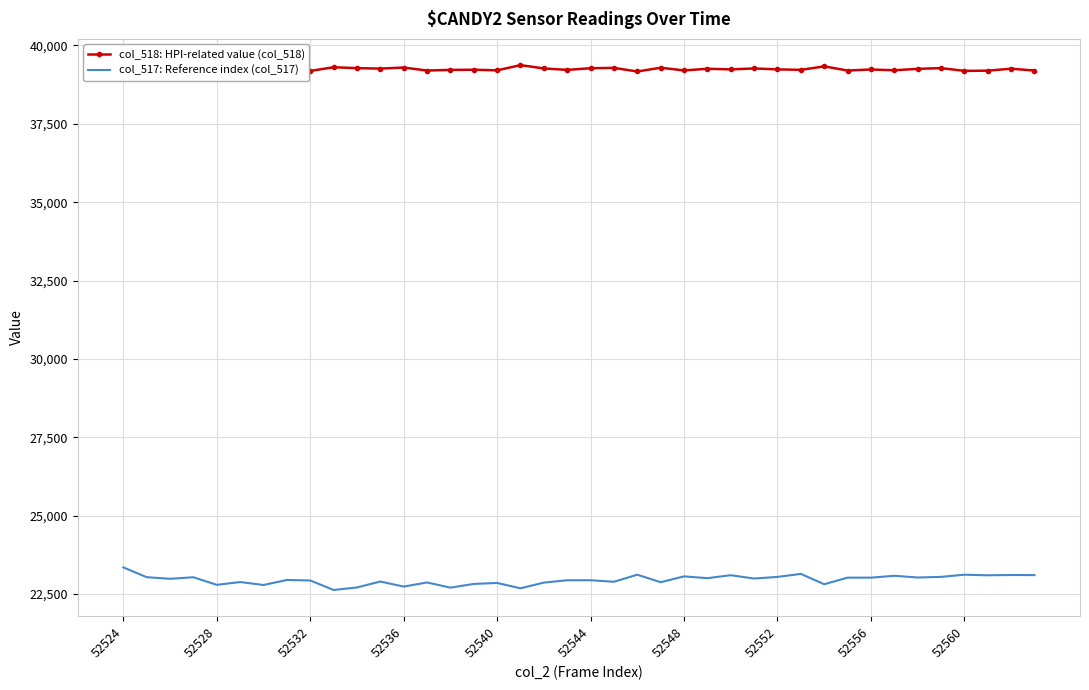

True or false: col_518: HPI-related value (col_518) and col_517: Reference index (col_517) cross at least once.

False